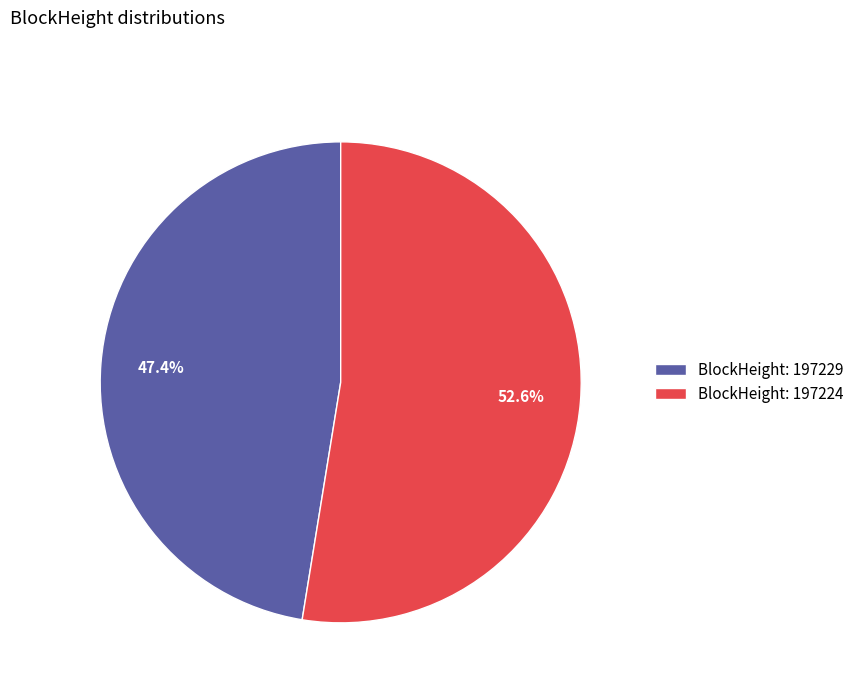

Rank the categories by value from highest to lowest.

BlockHeight: 197224, BlockHeight: 197229